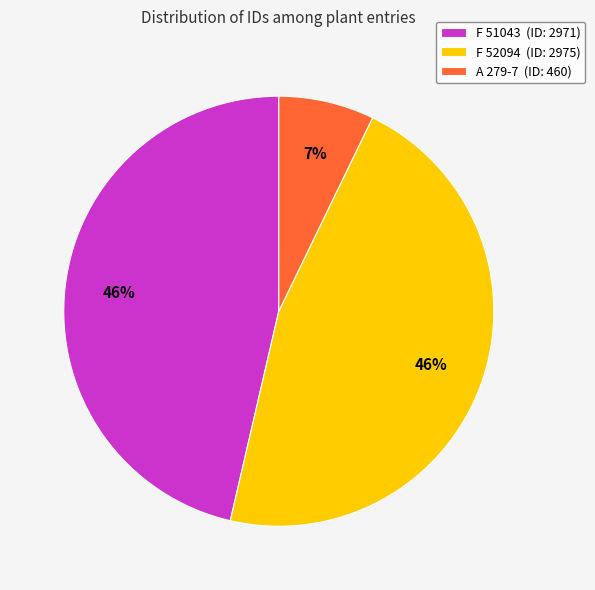

Is the sum of F 51043 and F 52094 greater than half?

Yes